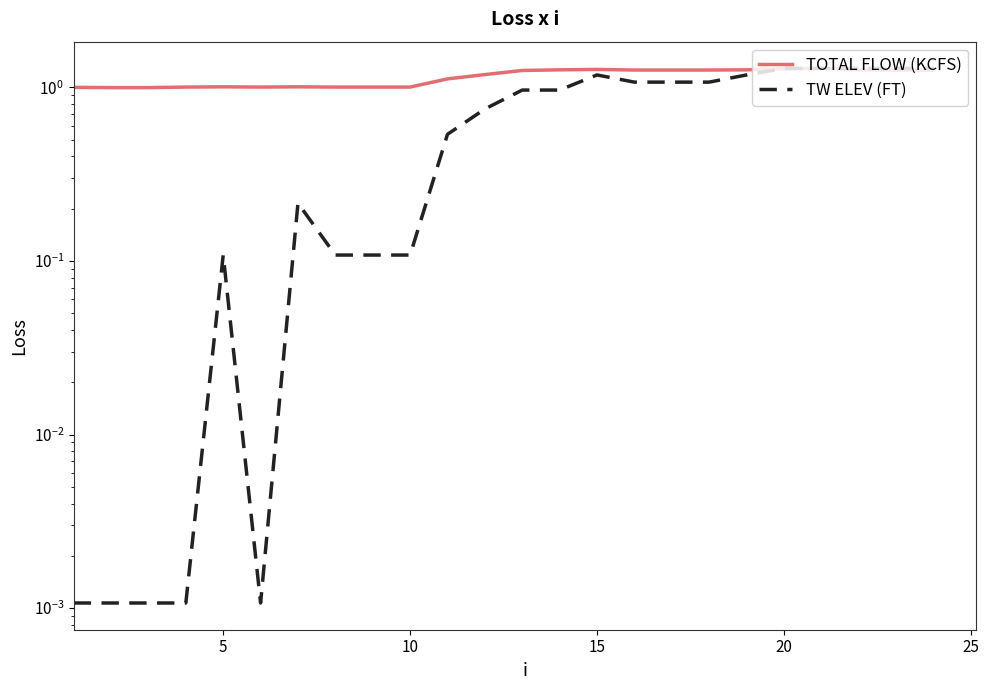

Which category has the highest value in the TOTAL FLOW (KCFS) series?

20